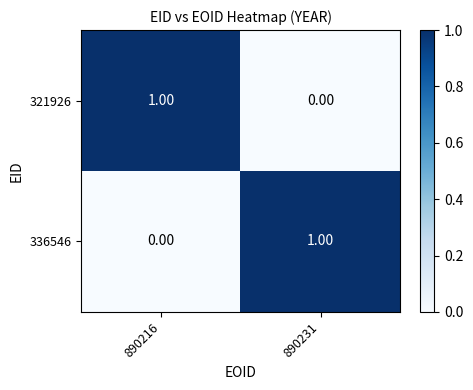

Is the value of 336546 at 890216 greater than the value of 321926 at 890216?

No